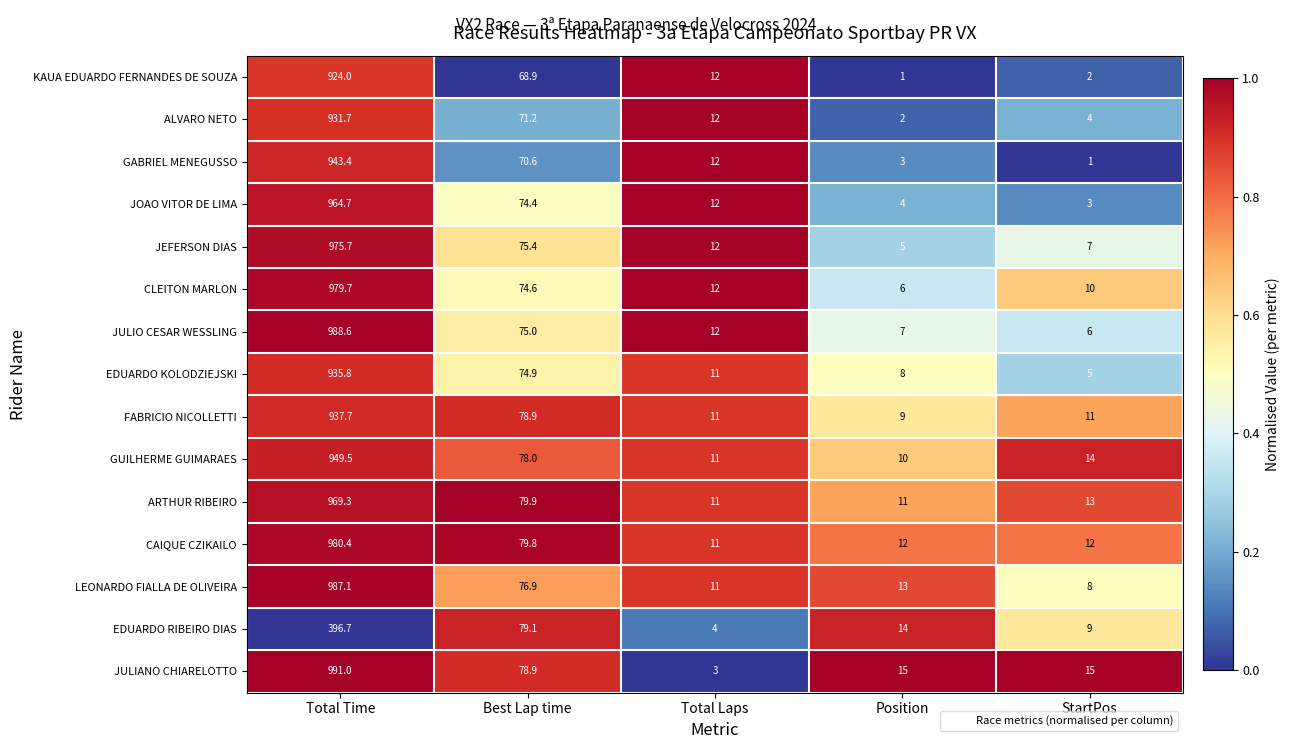

What is the sum of all CAIQUE CZIKAILO values?

1095.2